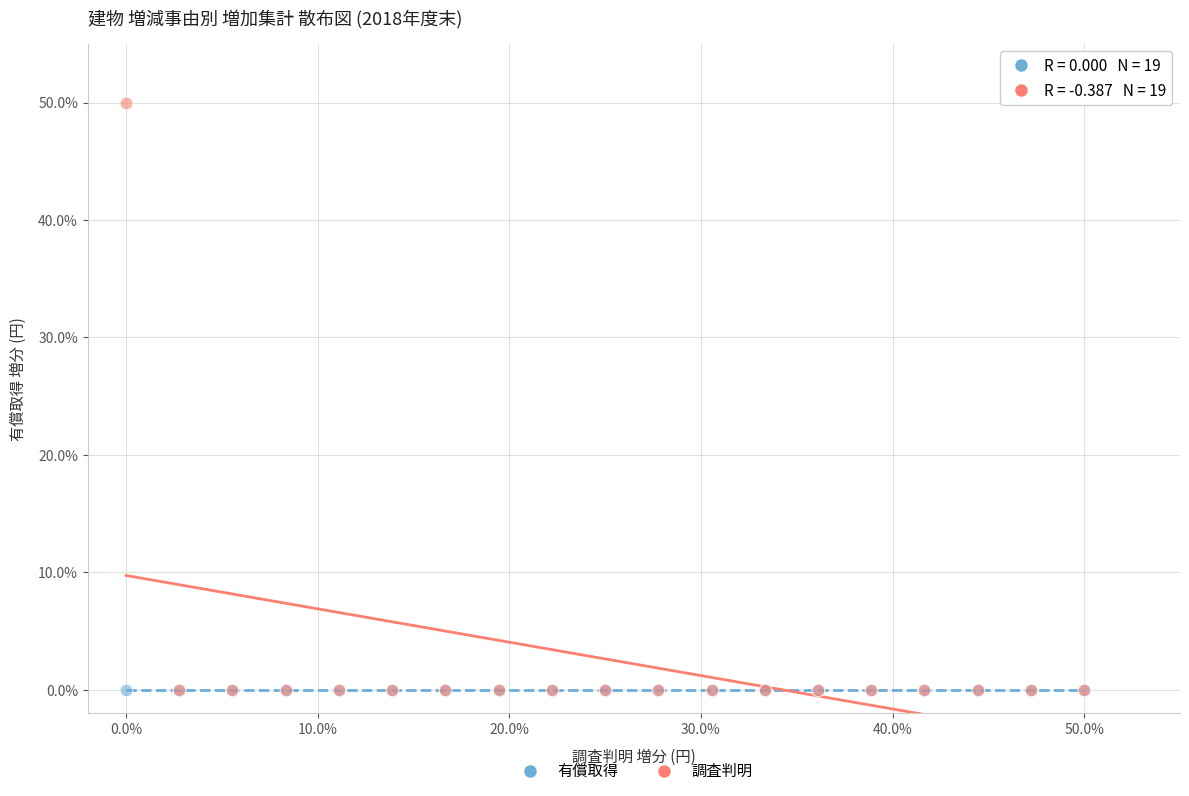

What are all the series names shown in the legend?

有償取得, 調査判明